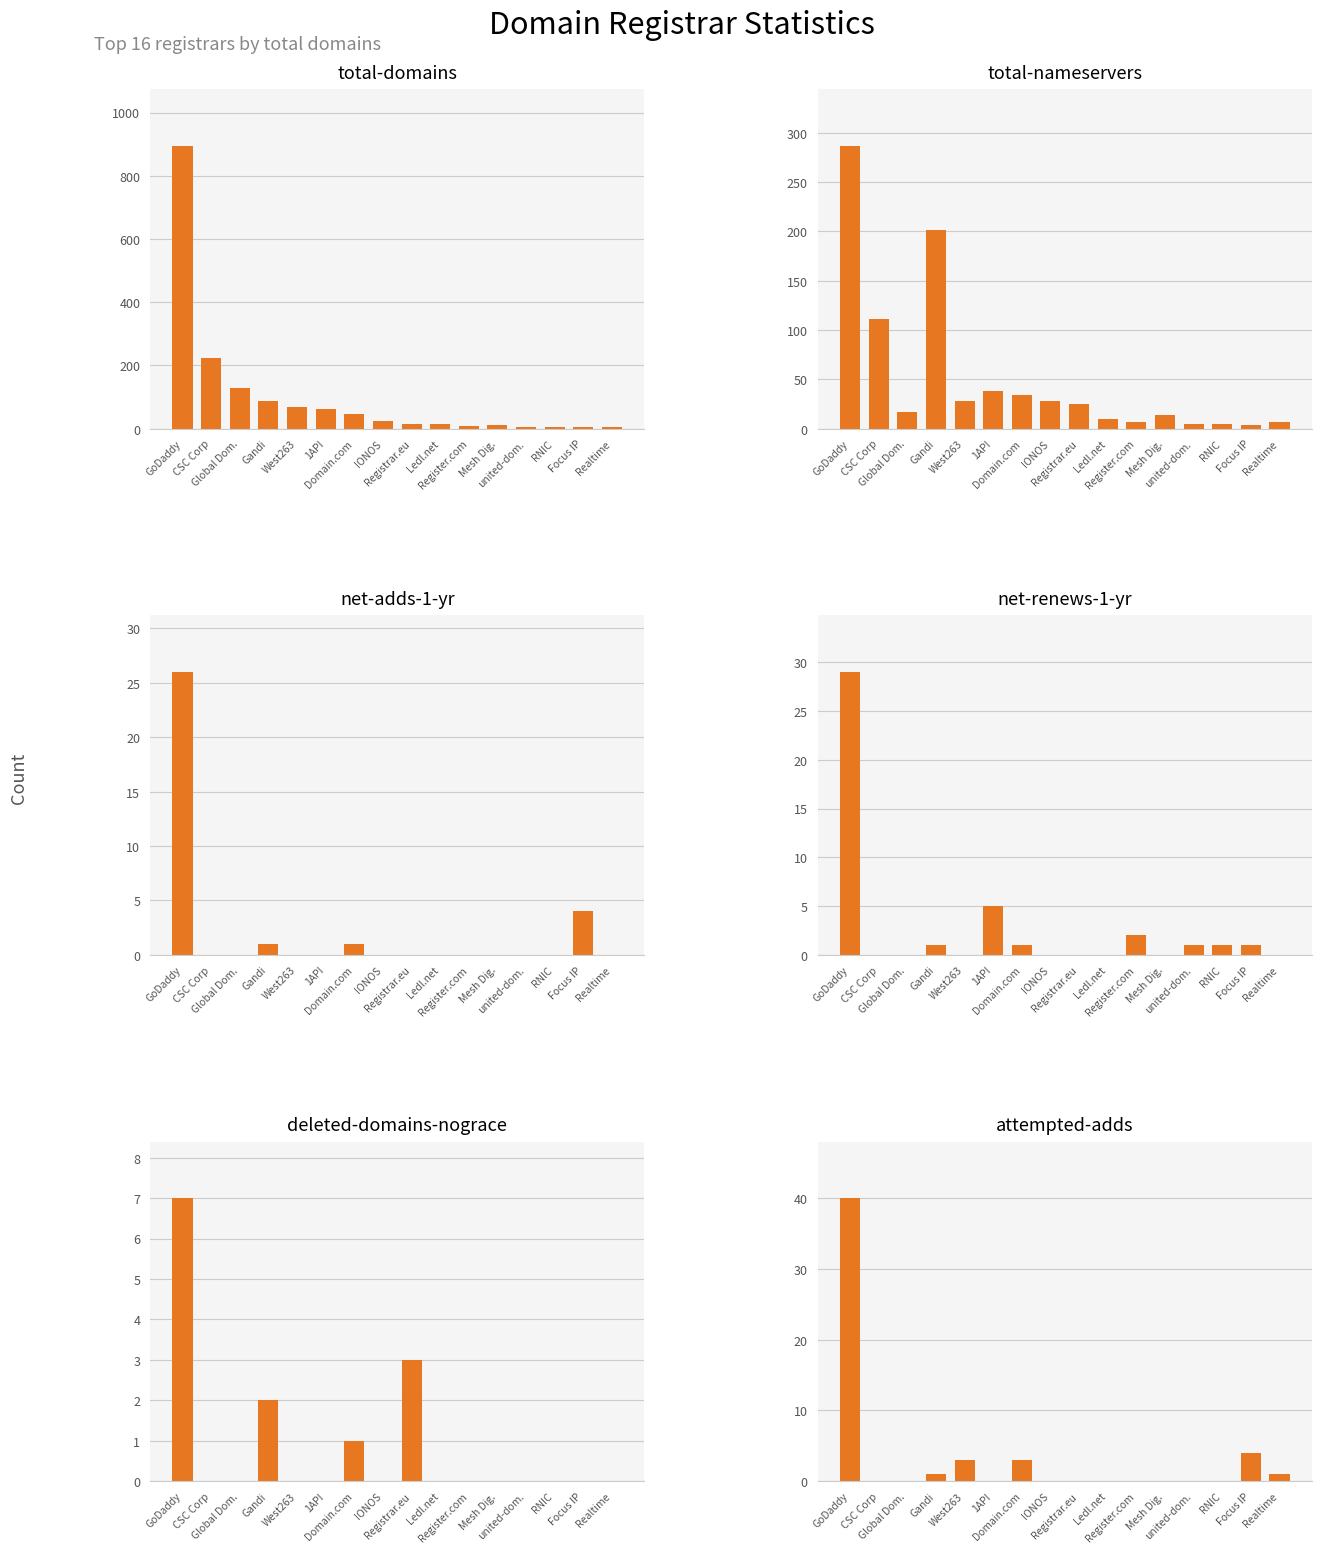

Reading left to right, transcribe all the data shown in this chart.

total-domains: GoDaddy=895	CSC Corp=222	Global Dom.=130	Gandi=87	West263=67	1API=62	Domain.com=46	IONOS=23	Registrar.eu=14	Ledl.net=14	Register.com=9	Mesh Dig.=12	united-dom.=5	RNIC=4	Focus IP=5	Realtime=6
total-nameservers: GoDaddy=287	CSC Corp=111	Global Dom.=17	Gandi=202	West263=28	1API=38	Domain.com=34	IONOS=28	Registrar.eu=25	Ledl.net=10	Register.com=7	Mesh Dig.=14	united-dom.=5	RNIC=5	Focus IP=4	Realtime=7
net-adds-1-yr: GoDaddy=26	CSC Corp=0	Global Dom.=0	Gandi=1	West263=0	1API=0	Domain.com=1	IONOS=0	Registrar.eu=0	Ledl.net=0	Register.com=0	Mesh Dig.=0	united-dom.=0	RNIC=0	Focus IP=4	Realtime=0
net-renews-1-yr: GoDaddy=29	CSC Corp=0	Global Dom.=0	Gandi=1	West263=0	1API=5	Domain.com=1	IONOS=0	Registrar.eu=0	Ledl.net=0	Register.com=2	Mesh Dig.=0	united-dom.=1	RNIC=1	Focus IP=1	Realtime=0
deleted-domains-nograce: GoDaddy=7	CSC Corp=0	Global Dom.=0	Gandi=2	West263=0	1API=0	Domain.com=1	IONOS=0	Registrar.eu=3	Ledl.net=0	Register.com=0	Mesh Dig.=0	united-dom.=0	RNIC=0	Focus IP=0	Realtime=0
attempted-adds: GoDaddy=40	CSC Corp=0	Global Dom.=0	Gandi=1	West263=3	1API=0	Domain.com=3	IONOS=0	Registrar.eu=0	Ledl.net=0	Register.com=0	Mesh Dig.=0	united-dom.=0	RNIC=0	Focus IP=4	Realtime=1